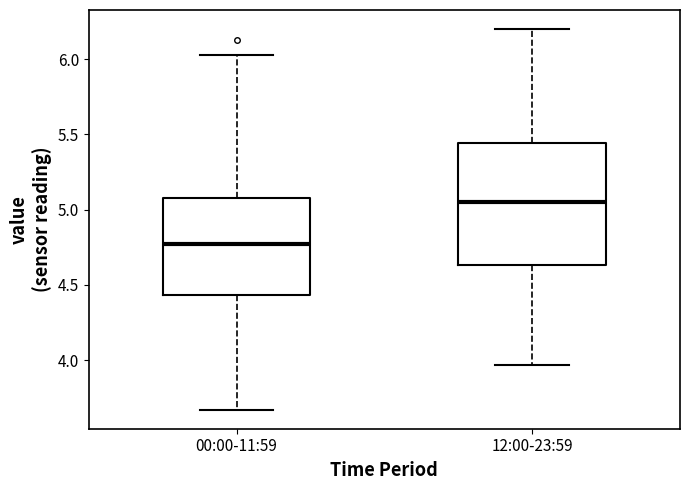

Reading left to right, read every box against the y-axis: the position of its median line, the range the box covers, and the ends of its whiskers. The values are not printed on the chart, so give them approximately, as read against the axis.

00:00-11:59: median 4.75, box 4.45 to 5.10, whiskers 3.65 to 6.05
12:00-23:59: median 5.05, box 4.65 to 5.45, whiskers 3.95 to 6.20